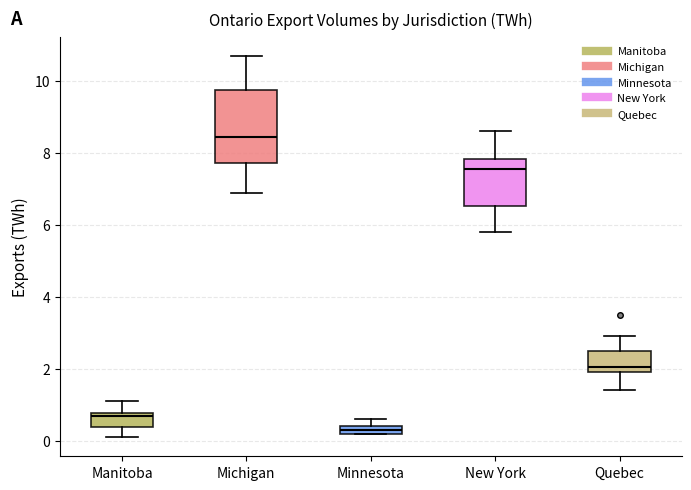

Where does the upper whisker of the box for New York end on the y-axis? The values are not printed on the chart, so give them approximately, as read against the axis.

8.6